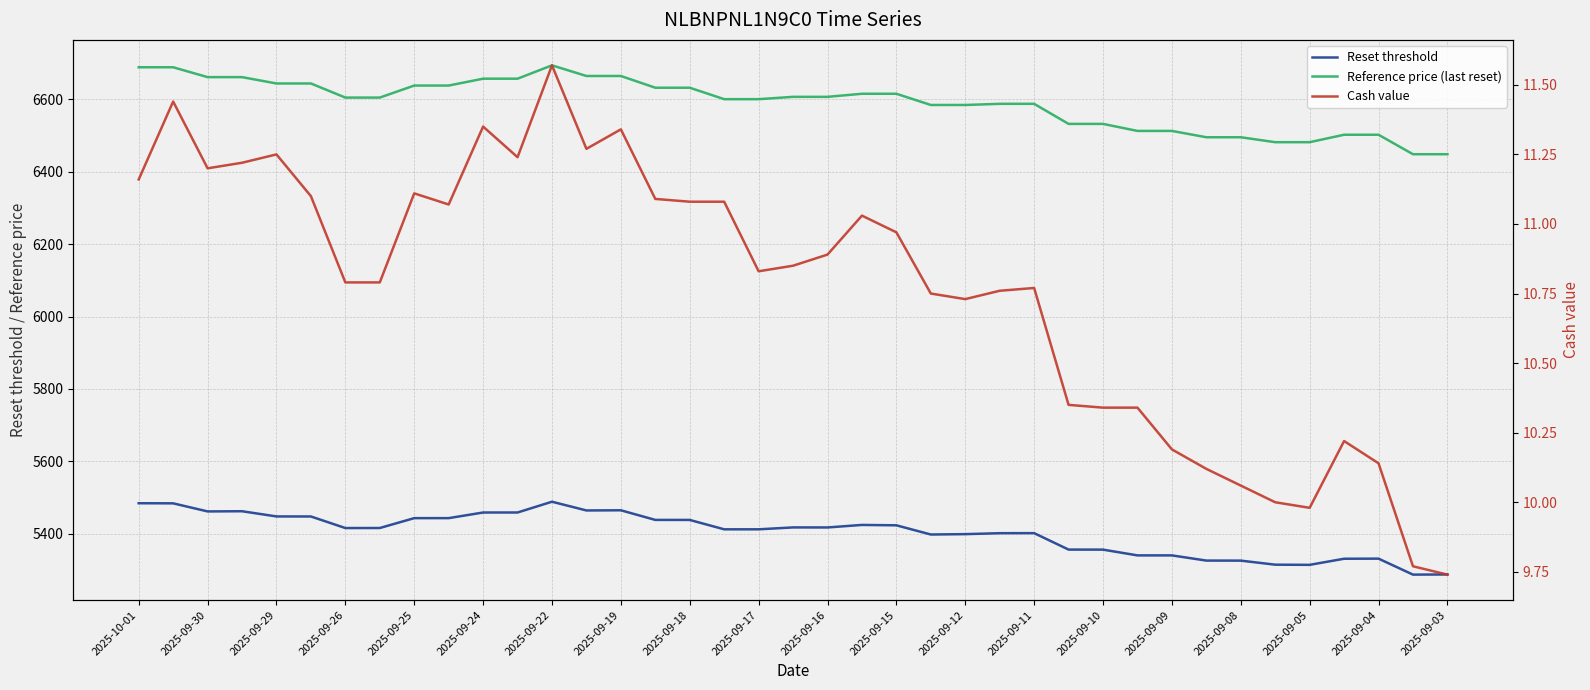

In Cash value, how many points are higher than both neighbors (excluding endpoints)?

9